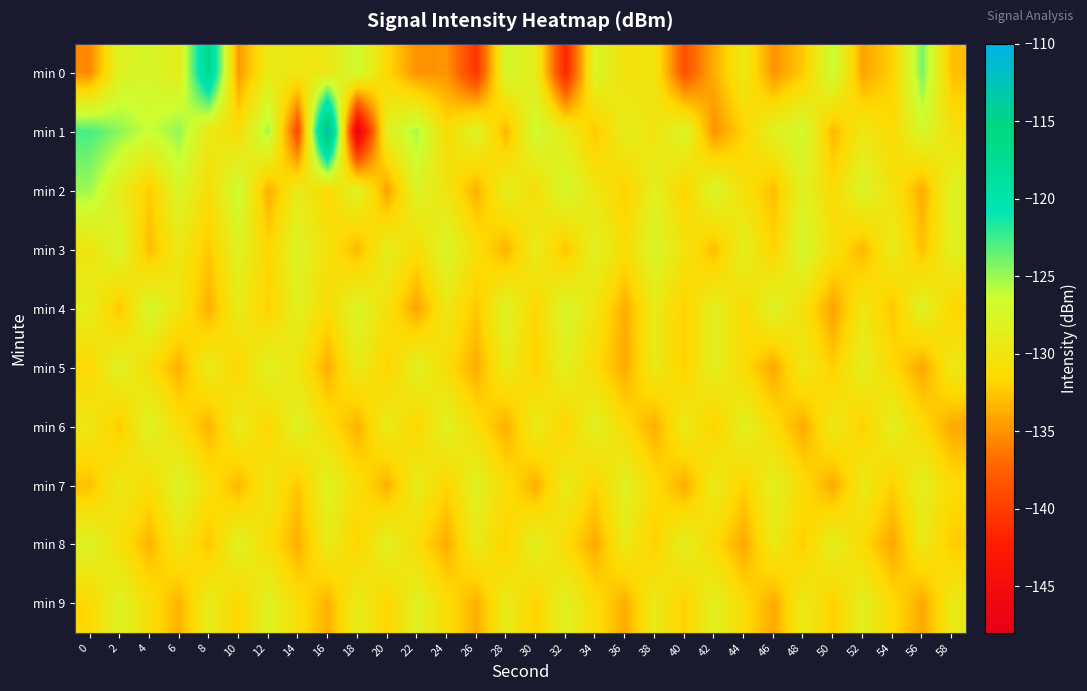

Reading left to right, transcribe all the data shown in this chart.

min 0: 0=-135.4	2=-128.2	4=-127.4	6=-129.0	8=-116.8	10=-134.7	12=-129.5	14=-129.8	16=-129.7	18=-126.6	20=-131.5	22=-135.1	24=-134.9	26=-140.6	28=-127.2	30=-129.0	32=-141.9	34=-127.6	36=-130.4	38=-130.1	40=-138.6	42=-133.7	44=-129.6	46=-134.9	48=-132.4	50=-126.4	52=-134.3	54=-132.0	56=-124.1	58=-132.9
min 1: 0=-122.7	2=-124.6	4=-126.4	6=-124.7	8=-129.5	10=-131.0	12=-125.2	14=-139.3	16=-110.9	18=-147.6	20=-128.5	22=-125.3	24=-131.2	26=-127.8	28=-133.4	30=-126.7	32=-129.1	34=-132.5	36=-128.9	38=-130.2	40=-127.6	42=-135.1	44=-131.8	46=-128.4	48=-126.9	50=-133.2	52=-129.7	54=-131.4	56=-127.3	58=-130.6
min 2: 0=-125.1	2=-128.8	4=-132.3	6=-127.6	8=-130.9	10=-126.4	12=-133.7	14=-129.2	16=-131.5	18=-128.0	20=-134.3	22=-127.9	24=-130.1	26=-133.6	28=-128.7	30=-131.0	32=-127.2	34=-129.8	36=-132.1	38=-128.5	40=-131.9	42=-127.4	44=-130.7	46=-133.0	48=-128.2	50=-131.3	52=-127.7	54=-130.4	56=-133.8	58=-128.1
min 3: 0=-130.2	2=-127.5	4=-133.1	6=-129.6	8=-132.4	10=-128.3	12=-131.7	14=-127.9	16=-130.5	18=-133.2	20=-128.8	22=-131.1	24=-127.6	26=-130.8	28=-133.5	30=-129.0	32=-132.7	34=-128.4	36=-131.0	38=-127.7	40=-130.3	42=-133.0	44=-128.6	46=-131.9	48=-127.2	50=-130.6	52=-133.3	54=-129.1	56=-132.8	58=-128.5
min 4: 0=-128.9	2=-132.6	4=-127.3	6=-130.0	8=-133.7	10=-129.2	12=-132.0	14=-128.5	16=-131.2	18=-127.8	20=-130.5	22=-134.2	24=-129.7	26=-132.5	28=-128.0	30=-131.7	32=-127.4	34=-130.1	36=-133.8	38=-129.3	40=-132.1	42=-128.6	44=-131.3	46=-127.9	48=-130.6	50=-134.3	52=-129.8	54=-132.6	56=-128.1	58=-131.8
min 5: 0=-131.5	2=-128.2	4=-130.9	6=-133.6	8=-129.1	10=-131.8	12=-128.3	14=-130.0	16=-133.7	18=-129.2	20=-131.9	22=-128.4	24=-131.1	26=-133.8	28=-129.3	30=-132.0	32=-128.5	34=-131.2	36=-133.9	38=-129.4	40=-132.1	42=-128.6	44=-131.3	46=-134.0	48=-129.5	50=-132.2	52=-128.7	54=-131.4	56=-134.1	58=-129.6
min 6: 0=-129.7	2=-132.4	4=-128.1	6=-130.8	8=-133.5	10=-129.0	12=-131.7	14=-128.2	16=-130.9	18=-133.6	20=-129.1	22=-131.8	24=-128.3	26=-131.0	28=-133.7	30=-129.2	32=-131.9	34=-128.4	36=-131.1	38=-133.8	40=-129.3	42=-132.0	44=-128.5	46=-131.2	48=-133.9	50=-129.4	52=-132.1	54=-128.6	56=-131.3	58=-134.0
min 7: 0=-132.8	2=-129.5	4=-131.2	6=-127.9	8=-130.6	10=-133.3	12=-129.8	14=-132.5	16=-128.2	18=-130.9	20=-133.6	22=-129.1	24=-131.8	26=-128.3	28=-131.0	30=-133.7	32=-129.2	34=-131.9	36=-128.4	38=-131.1	40=-133.8	42=-129.3	44=-132.0	46=-128.5	48=-131.2	50=-133.9	52=-129.4	54=-132.1	56=-128.6	58=-131.3
min 8: 0=-128.0	2=-130.7	4=-133.4	6=-129.9	8=-132.6	10=-128.3	12=-131.0	14=-133.7	16=-129.2	18=-131.9	20=-128.4	22=-131.1	24=-133.8	26=-129.3	28=-132.0	30=-128.5	32=-131.2	34=-133.9	36=-129.4	38=-132.1	40=-128.6	42=-131.3	44=-134.0	46=-129.5	48=-132.2	50=-128.7	52=-131.4	54=-134.1	56=-129.6	58=-132.3
min 9: 0=-131.6	2=-128.1	4=-130.8	6=-133.5	8=-129.0	10=-131.7	12=-128.2	14=-130.9	16=-133.6	18=-129.1	20=-131.8	22=-128.3	24=-131.0	26=-133.7	28=-129.2	30=-131.9	32=-128.4	34=-131.1	36=-133.8	38=-129.3	40=-132.0	42=-128.5	44=-131.2	46=-133.9	48=-129.4	50=-132.1	52=-128.6	54=-131.3	56=-134.0	58=-129.5